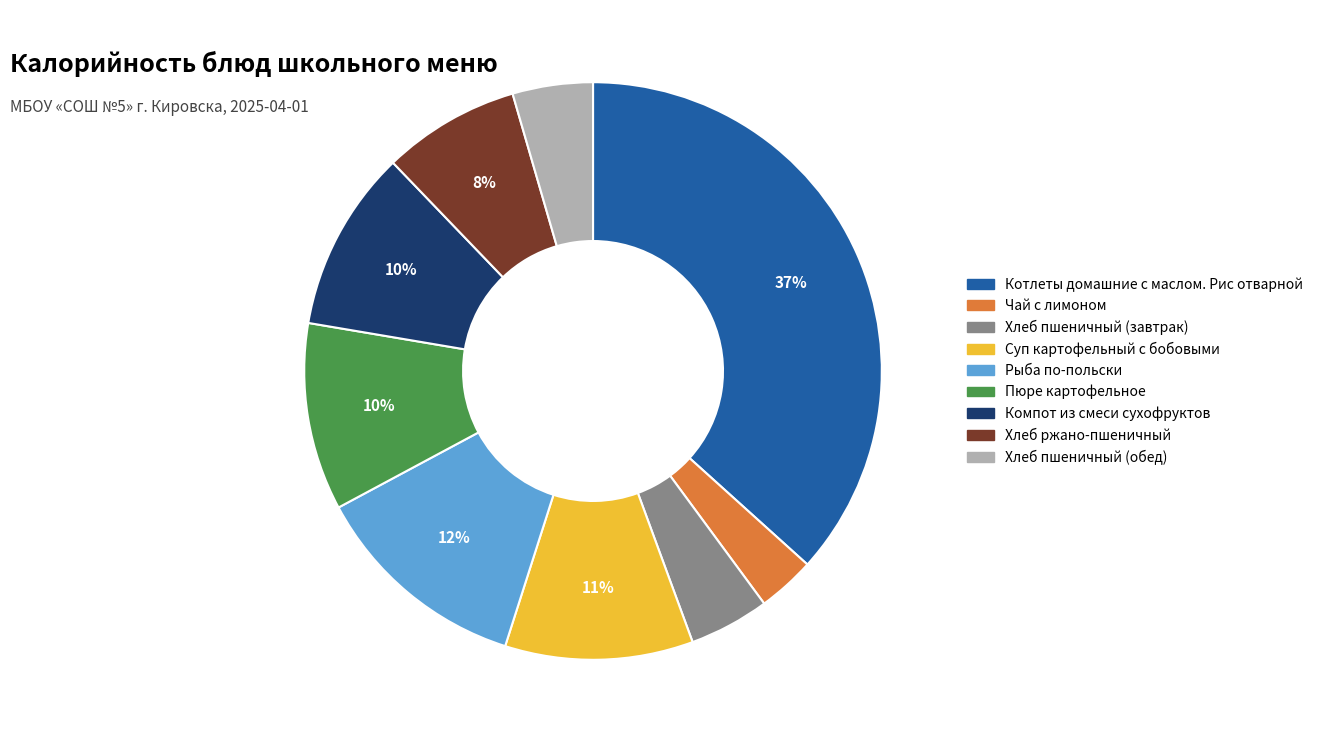

Is there any slice that represents more than half of the pie?

No